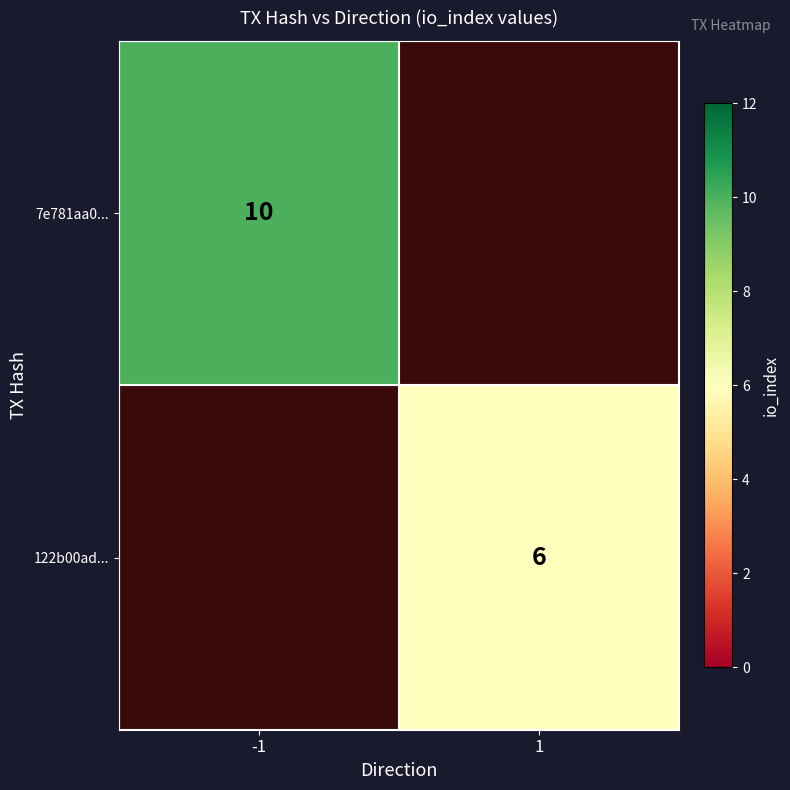

The 7e781aa0... series shows 10 at -1. True or false?

True